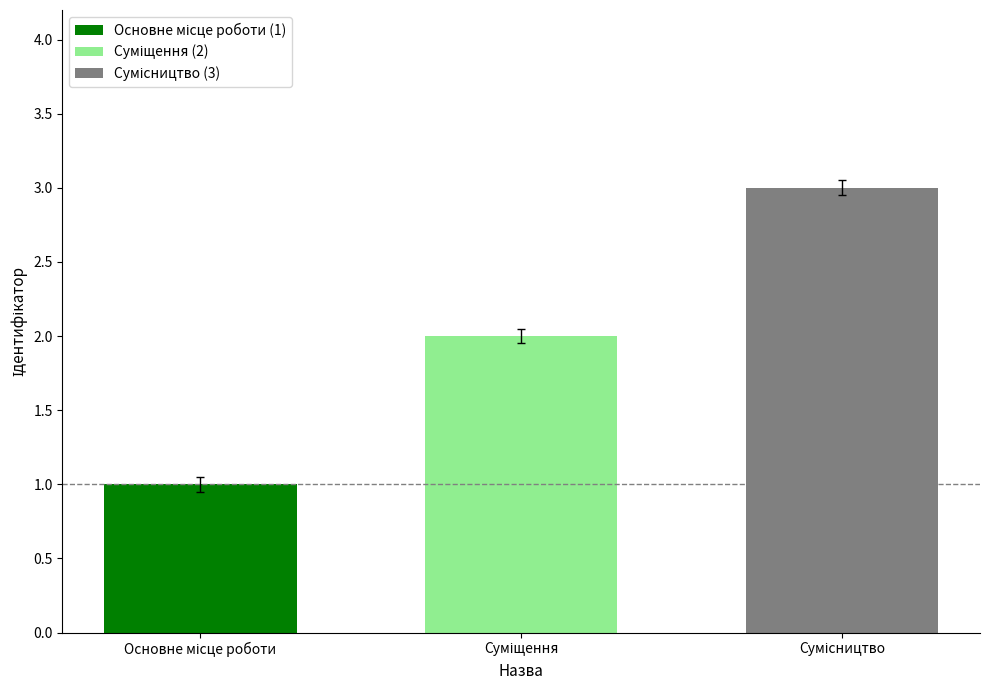

How many values are between 1 and 3?

3